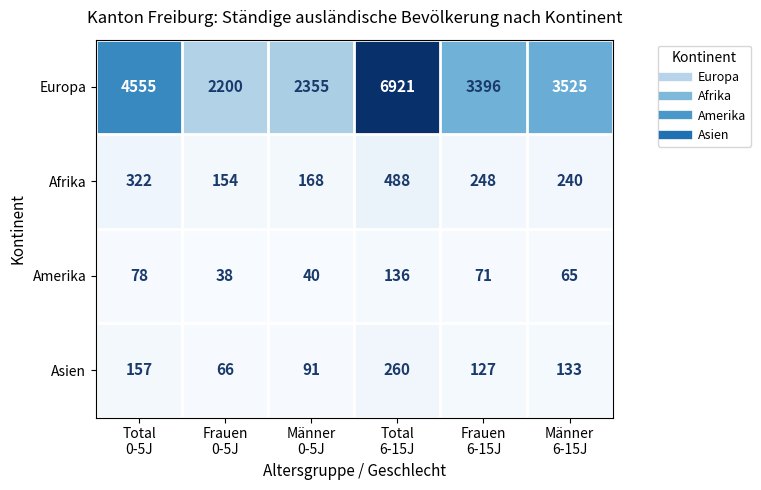

Reading left to right, what are all the values shown in this chart?

Europa: 4555	2200	2355	6921	3396	3525
Afrika: 322	154	168	488	248	240
Amerika: 78	38	40	136	71	65
Asien: 157	66	91	260	127	133